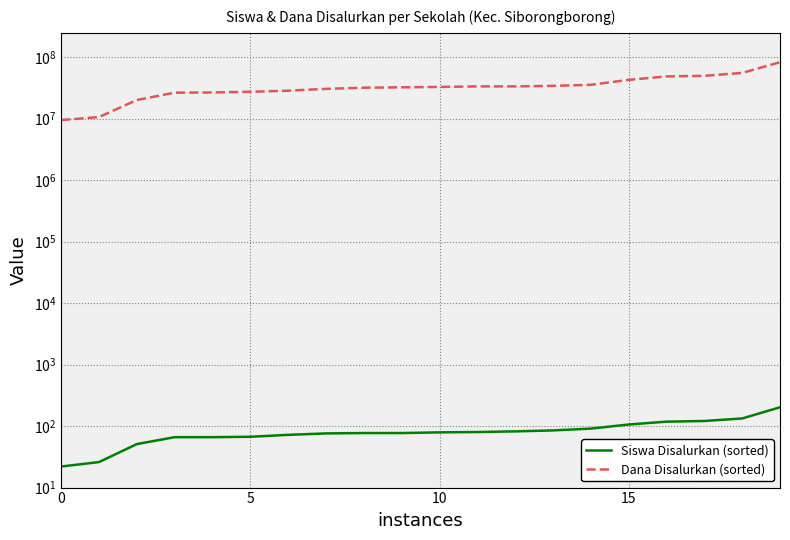

Read the Siswa Disalurkan (sorted) value at 7.

76